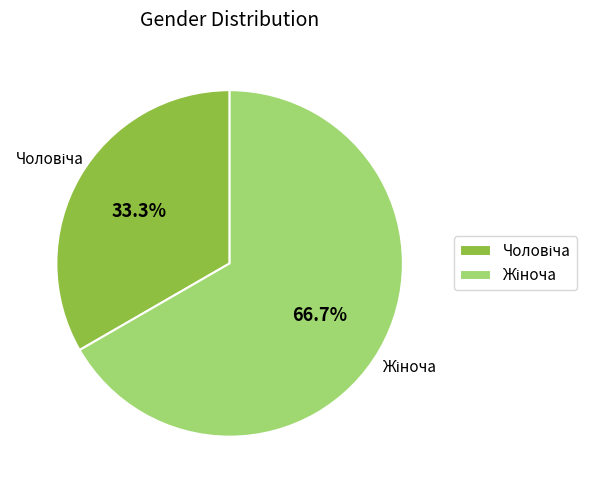

Is there any slice that represents more than half of the pie?

Yes